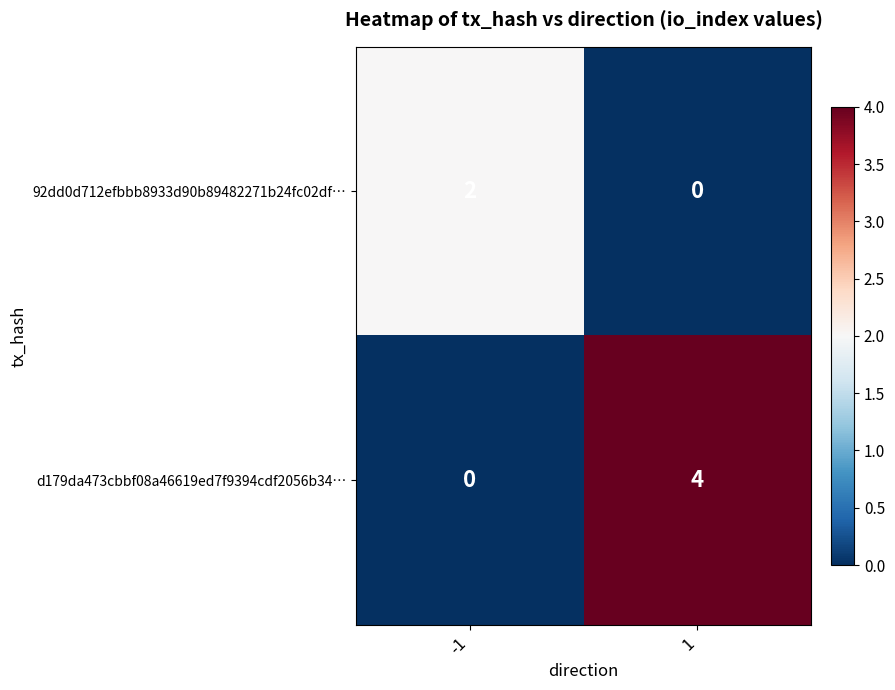

Between -1 and 1, which series saw the biggest shift?

d179da473cbbf08a46619ed7f9394cdf2056b34…